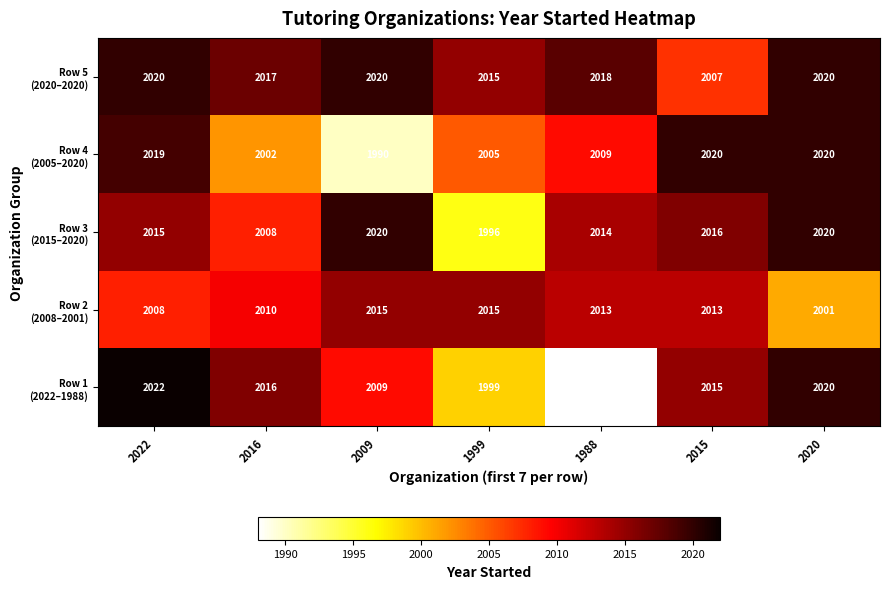

Which label corresponds to the smallest value in the chart?

1988